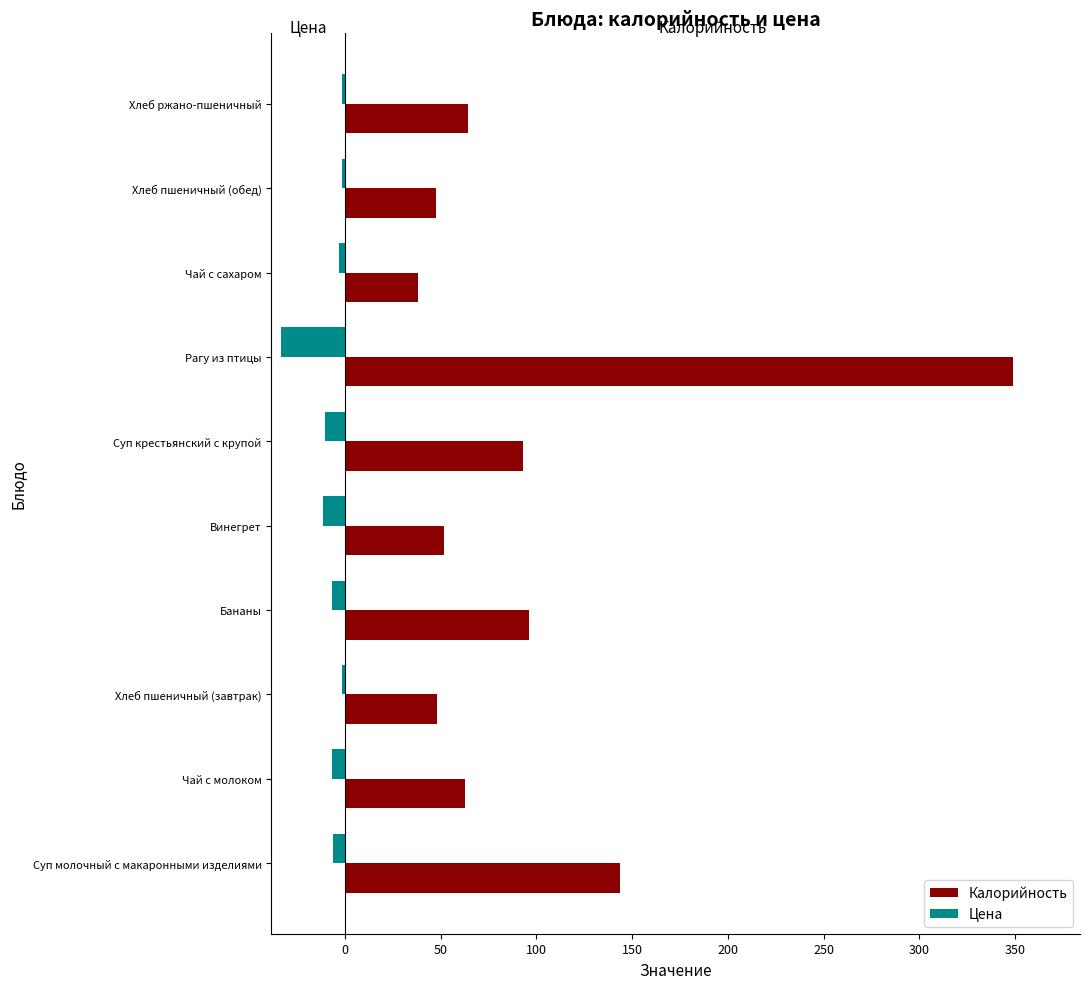

Is it true that Калорийность equals 63.0 at Чай с молоком?

True